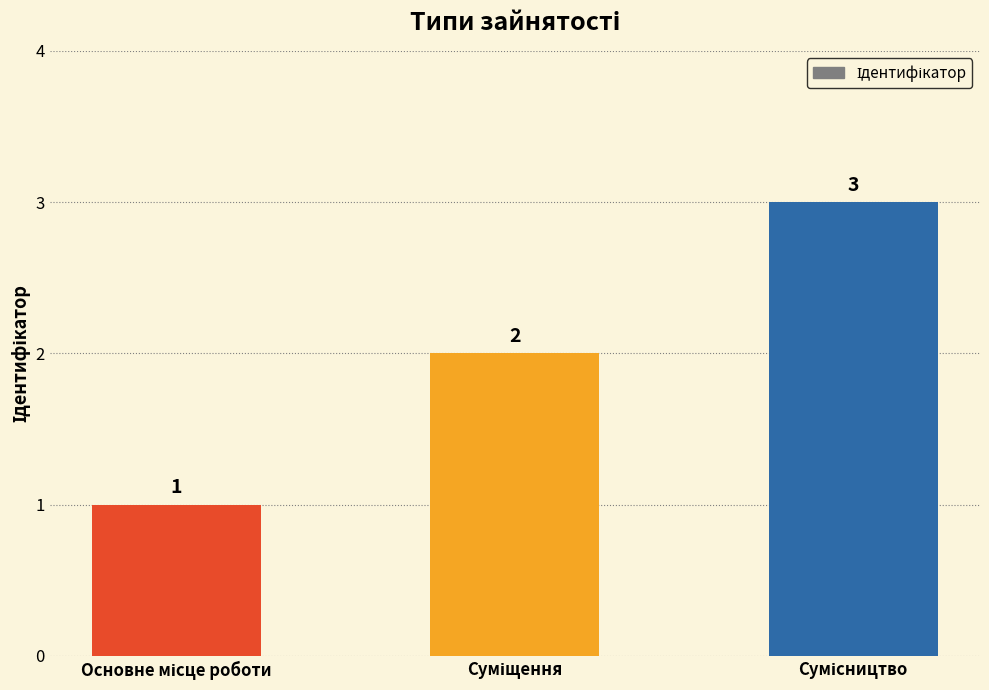

Reading left to right, list all the values displayed in this chart.

1	2	3